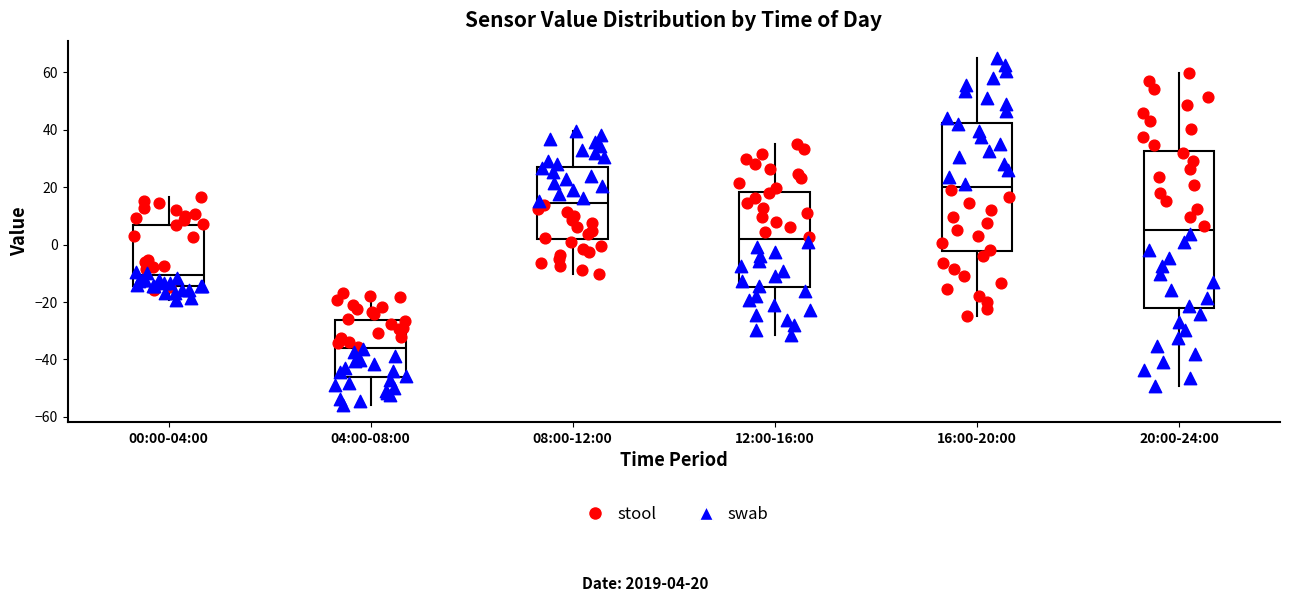

Where is the lower edge of the box for 16:00-20:00 on the y-axis? The values are not printed on the chart, so give them approximately, as read against the axis.

-2